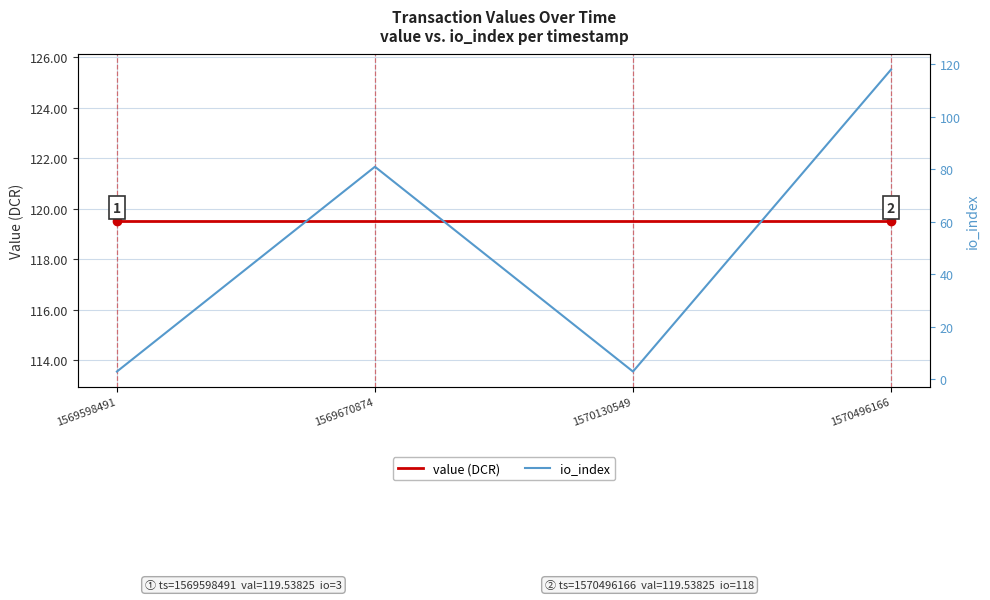

True or false: value (DCR) has more than 0 points higher than both neighbors.

False